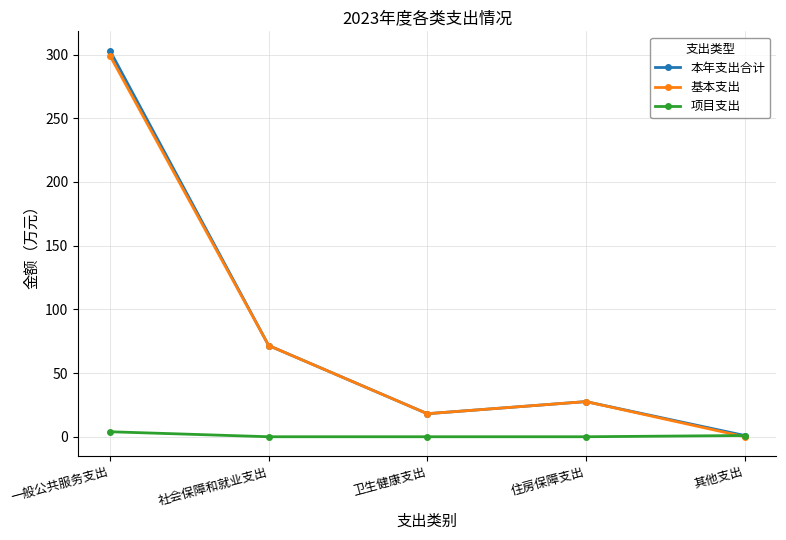

How many interior local valleys does the 基本支出 series have?

1